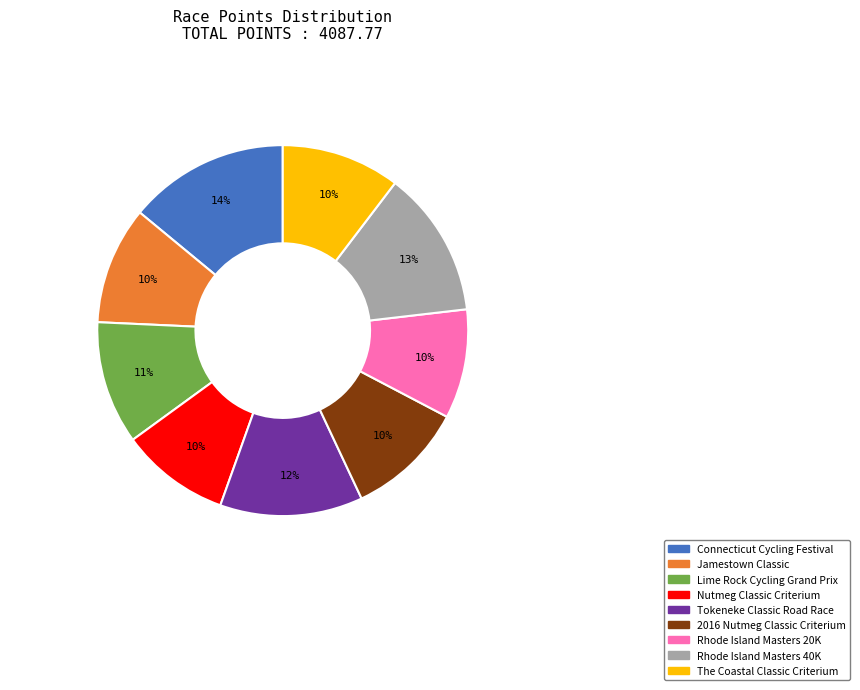

Which category has the biggest portion of the pie?

Connecticut Cycling Festival